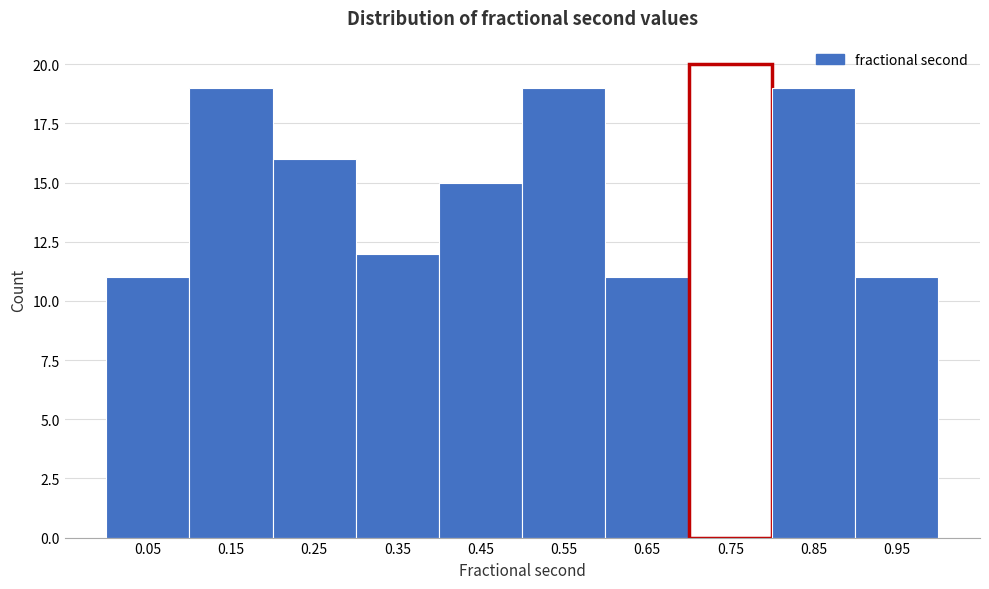

Which range on the x-axis has the tallest bar?

0.7 to 0.8